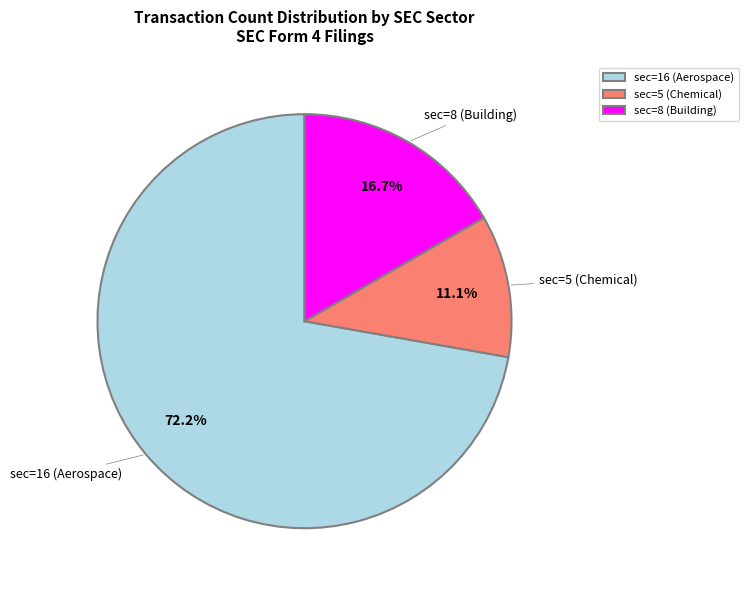

Between sec=8 (Building) and sec=5 (Chemical), which is larger?

sec=8 (Building)